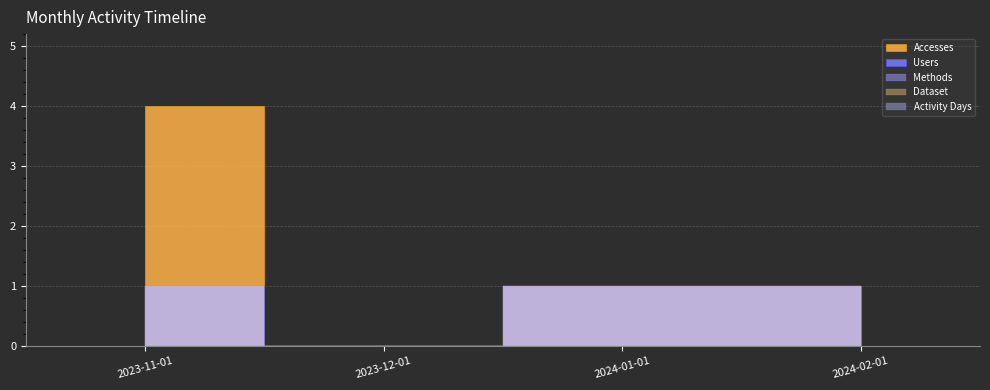

How many lines are shown in the chart?

5